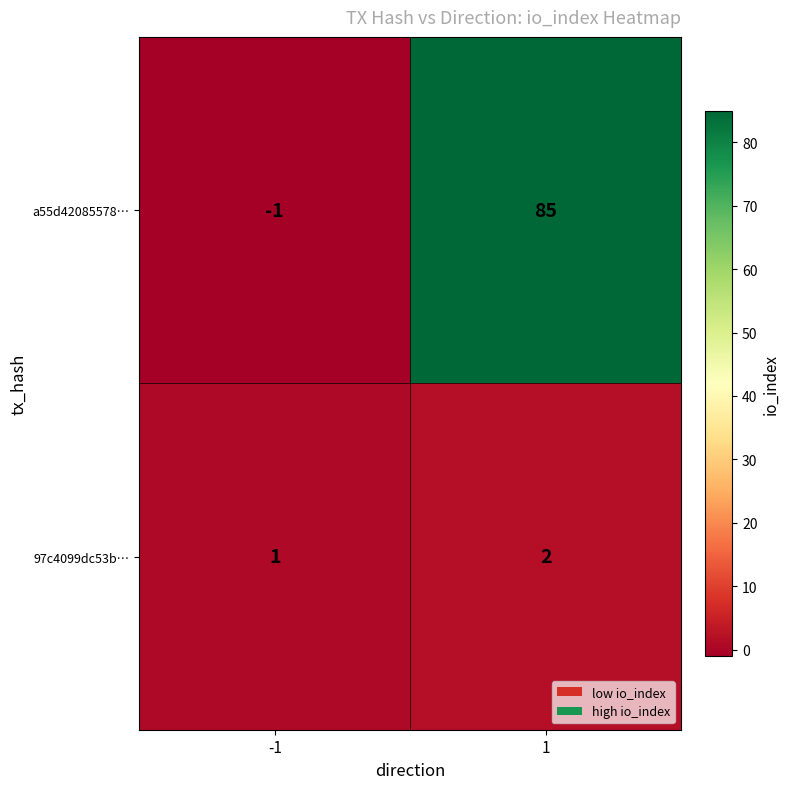

List the series in order of their peak value, lowest first.

97c4099dc53b…, a55d42085578…